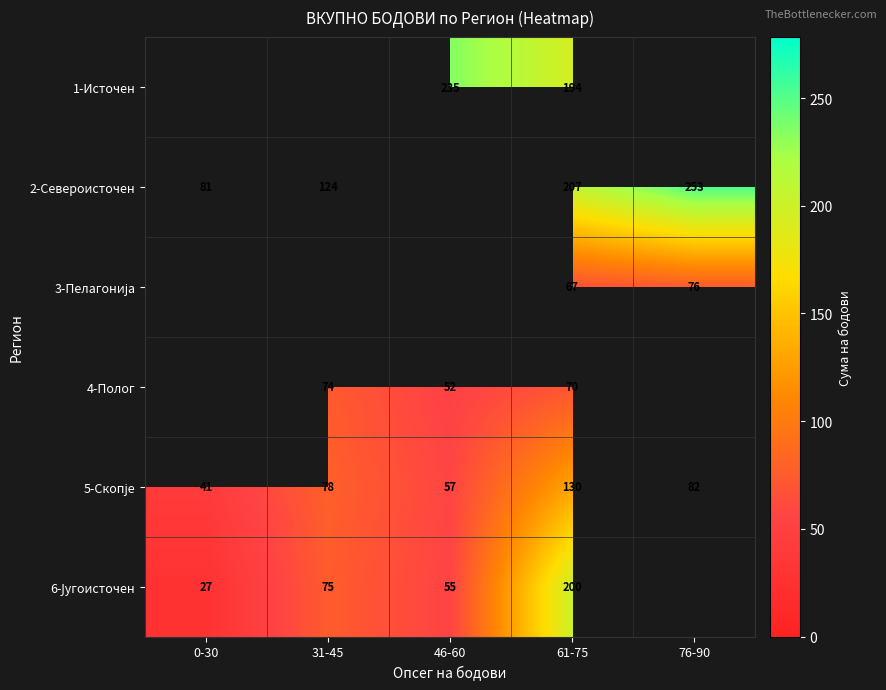

What is the difference between the 4-Полог values at 46-60 and 31-45?

22